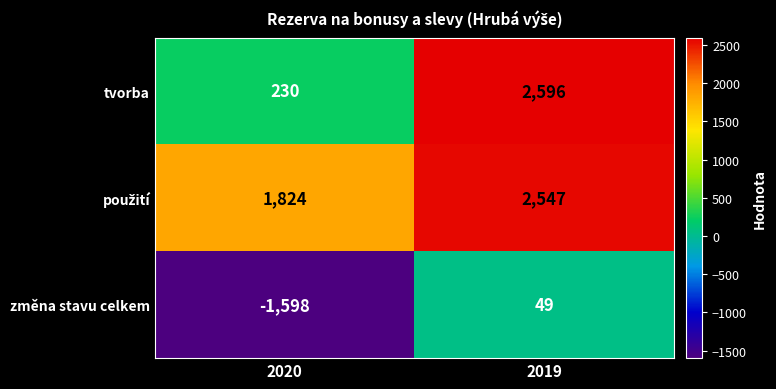

What value does the změna stavu celkem series have at 2019, to the nearest 10?

50